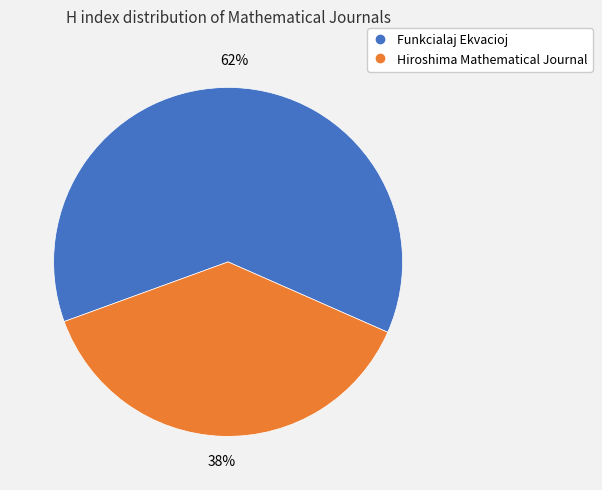

To the nearest percent, what is the difference between the largest and smallest slice percentages?

24%